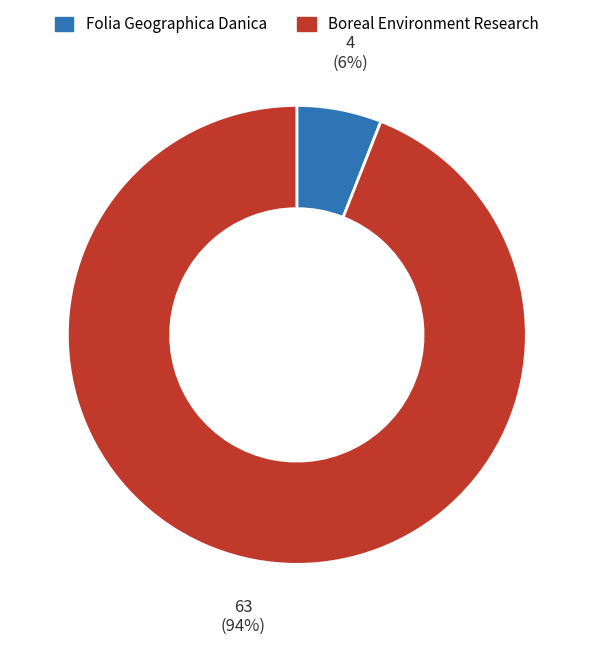

Do Folia Geographica Danica and Boreal Environment Research together represent more than half of the pie?

Yes